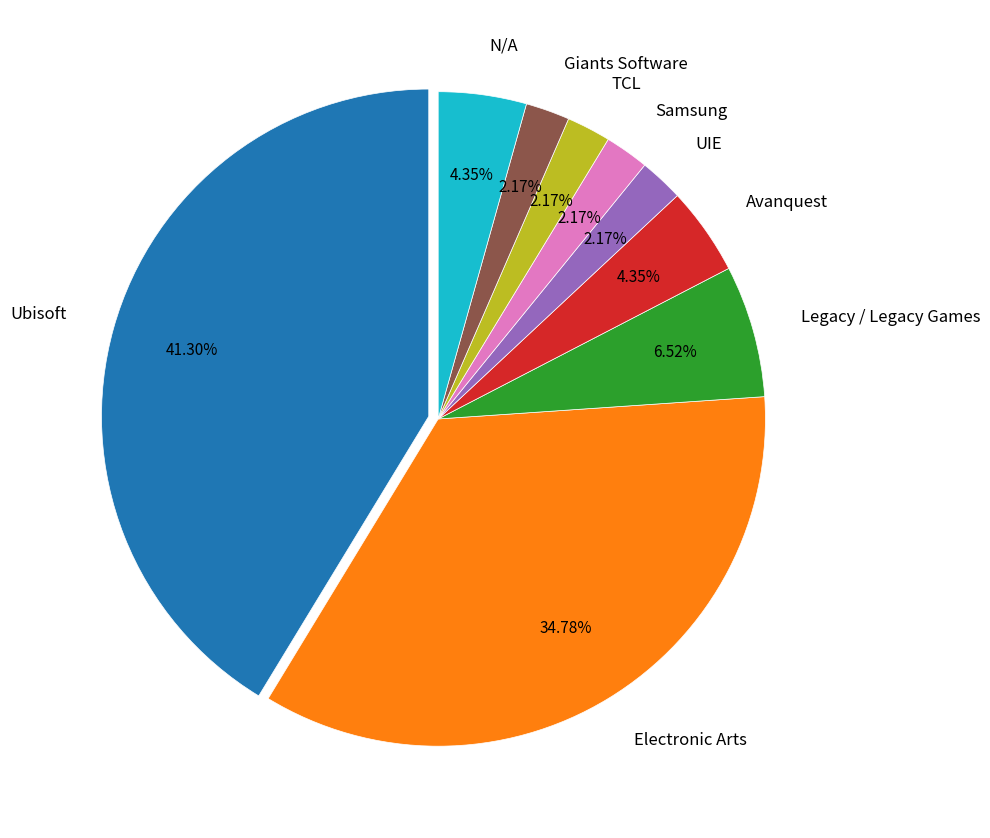

Between Samsung and Electronic Arts, which is larger?

Electronic Arts